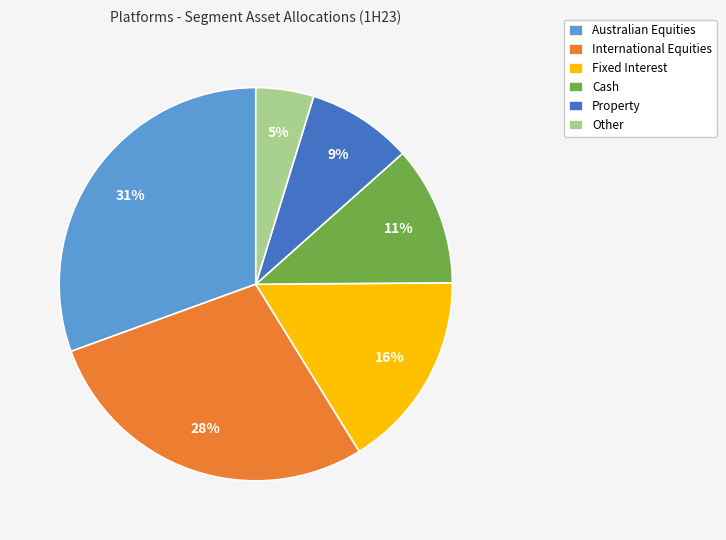

To the nearest percent, what is the average slice percentage?

17%